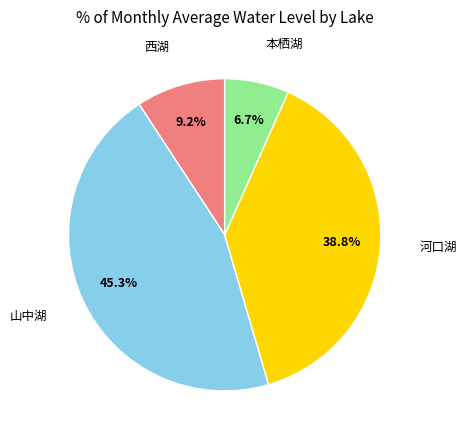

Between 西湖 and 本栖湖, which is larger?

西湖